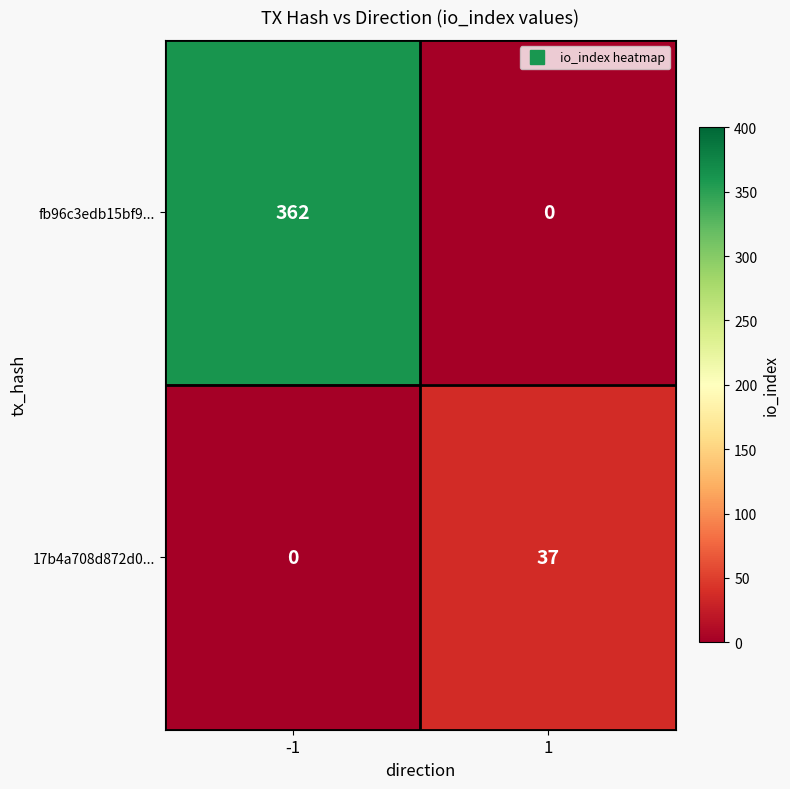

Reading left to right, list all the values displayed in this chart.

fb96c3edb15bf9...: -1=362	1=0
17b4a708d872d0...: -1=0	1=37